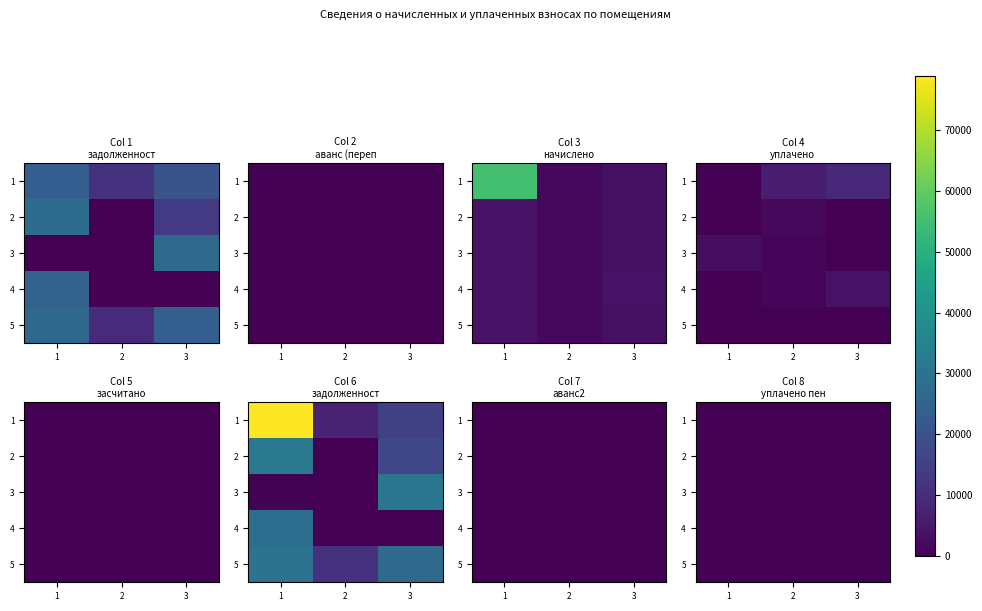

Is the value of 1 at 3 greater than the value of 2 at 2?

No